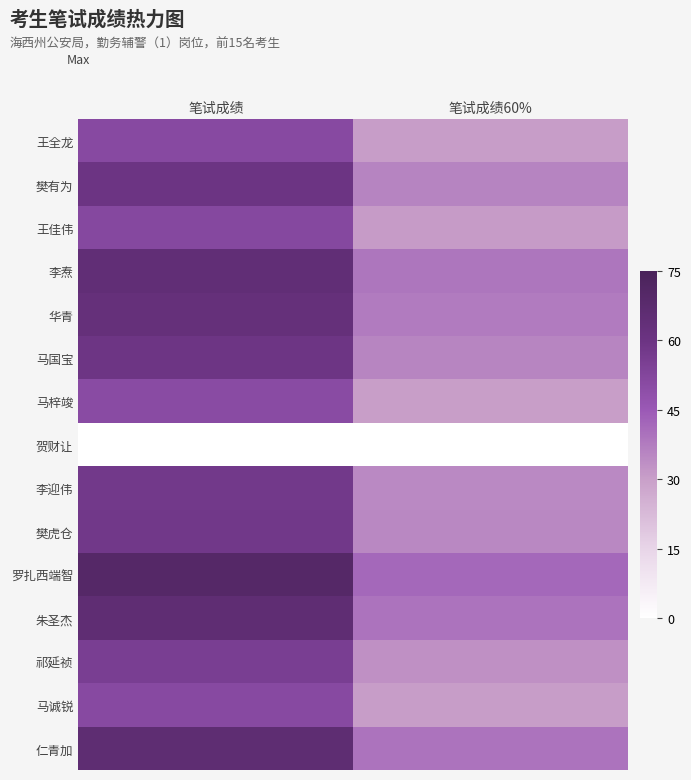

Reading left to right, what are all the values shown in this chart?

王全龙: 笔试成绩=51.0	笔试成绩60%=30.6
樊有为: 笔试成绩=59.8	笔试成绩60%=35.9
王佳伟: 笔试成绩=51.8	笔试成绩60%=31.1
李焘: 笔试成绩=64.5	笔试成绩60%=38.7
华青: 笔试成绩=62.7	笔试成绩60%=37.6
马国宝: 笔试成绩=59.2	笔试成绩60%=35.5
马梓竣: 笔试成绩=50.5	笔试成绩60%=30.3
贺财让: 笔试成绩=0.0	笔试成绩60%=0.0
李迎伟: 笔试成绩=57.9	笔试成绩60%=34.7
樊虎仓: 笔试成绩=58.2	笔试成绩60%=35.0
罗扎西端智: 笔试成绩=69.8	笔试成绩60%=41.9
朱圣杰: 笔试成绩=65.5	笔试成绩60%=39.3
祁延祯: 笔试成绩=55.5	笔试成绩60%=33.3
马诚锐: 笔试成绩=51.0	笔试成绩60%=30.6
仁青加: 笔试成绩=65.8	笔试成绩60%=39.5